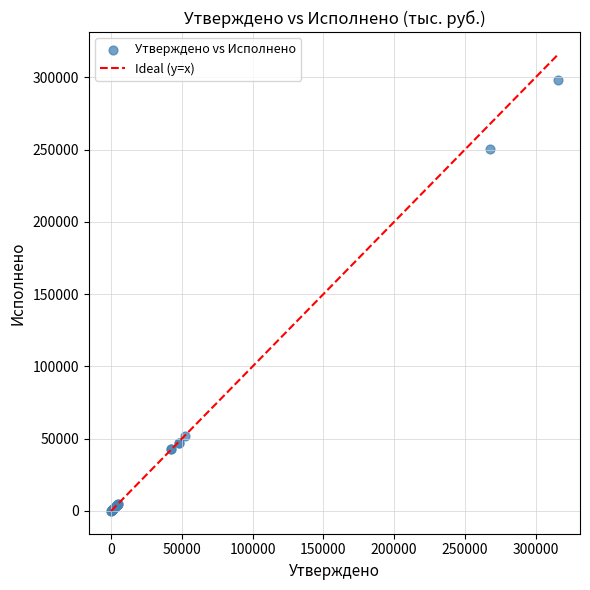

What Y value in the scatter plot is closest to 148942?

51576.0